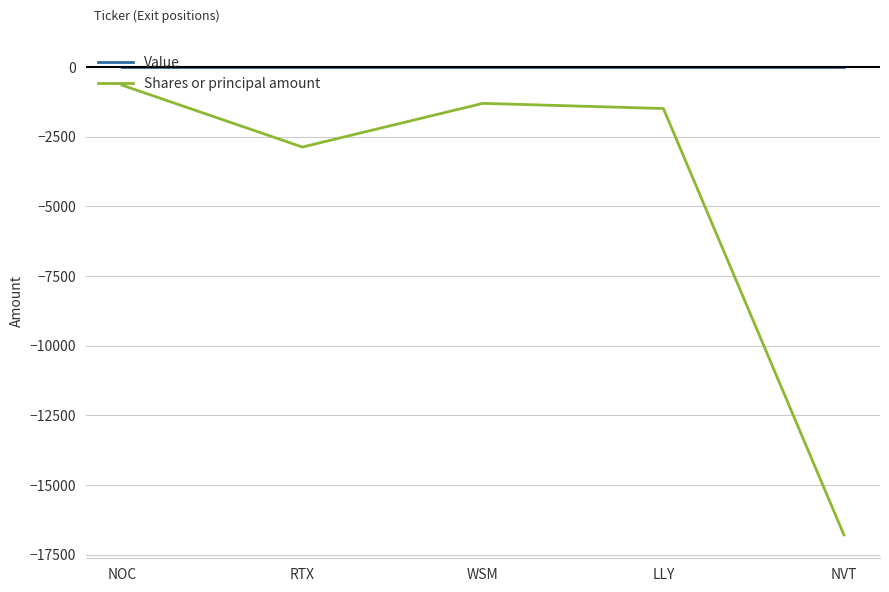

List the series in order of their peak value, highest first.

Value, Shares or principal amount